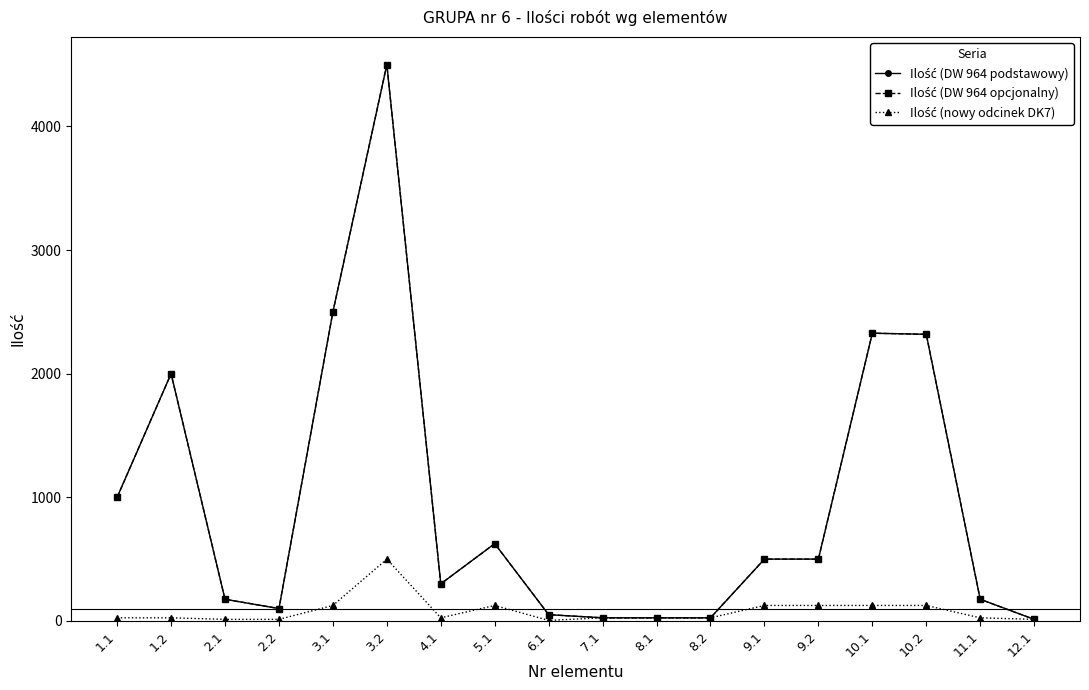

In Ilość (DW 964 podstawowy), how many points are lower than both neighbors (excluding endpoints)?

2